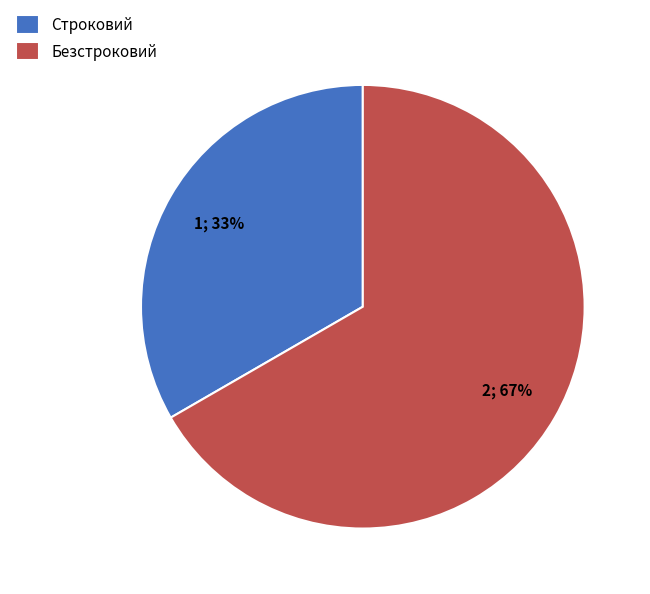

Rank the categories by value from highest to lowest.

Безстроковий, Строковий